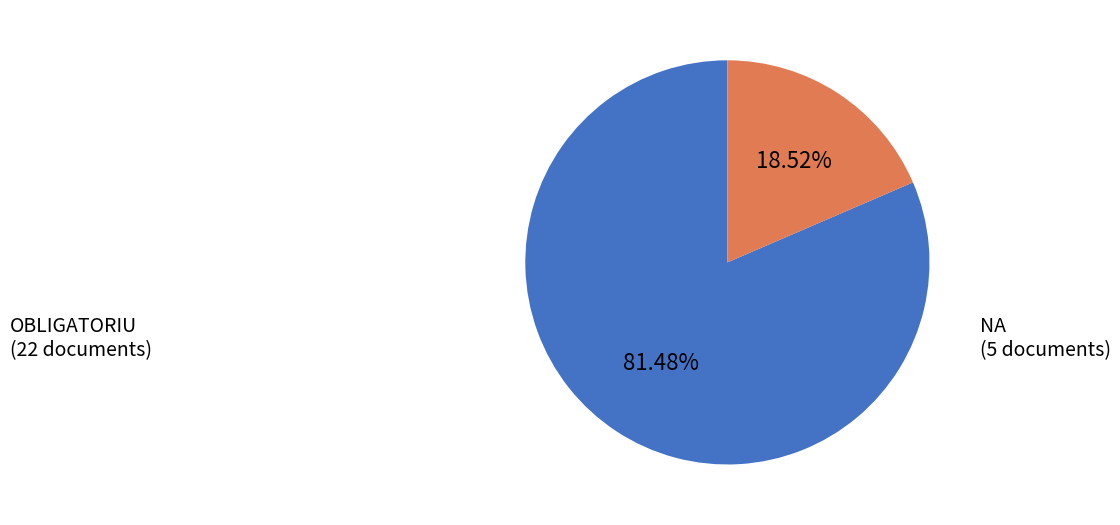

Is it true that NA is 19% of the pie?

True